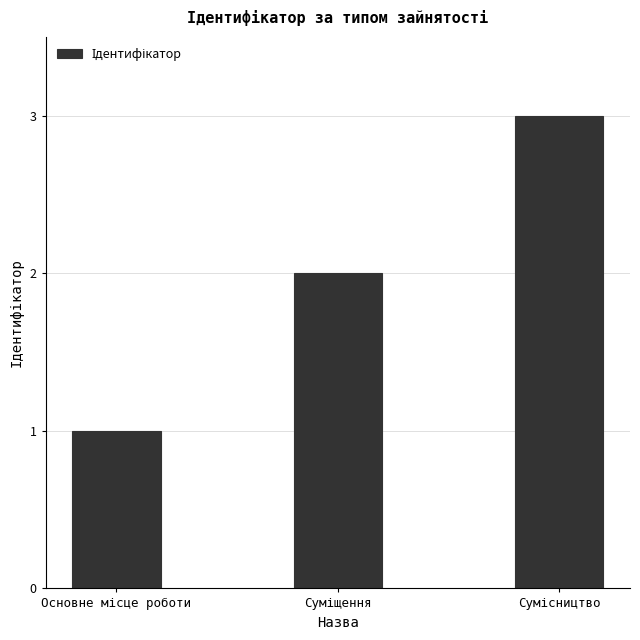

What is the sum of all values?

6